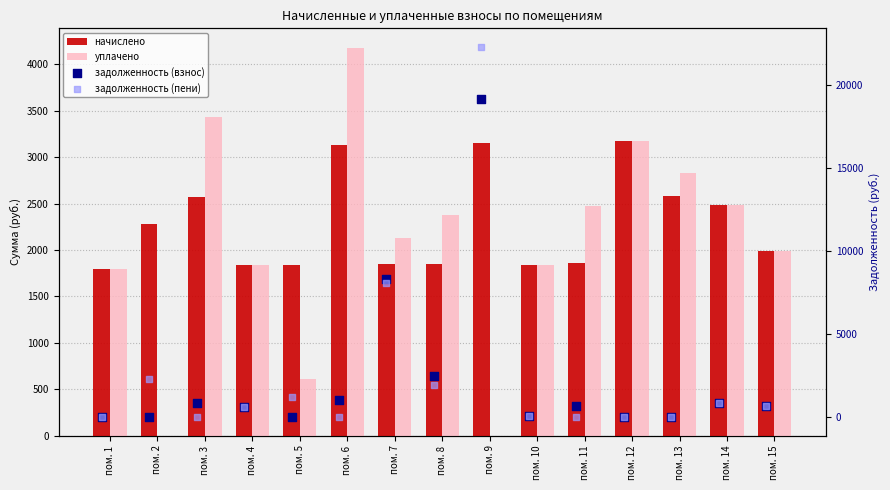

Is the value of начислено at пом. 9 greater than the value of уплачено at пом. 15?

Yes